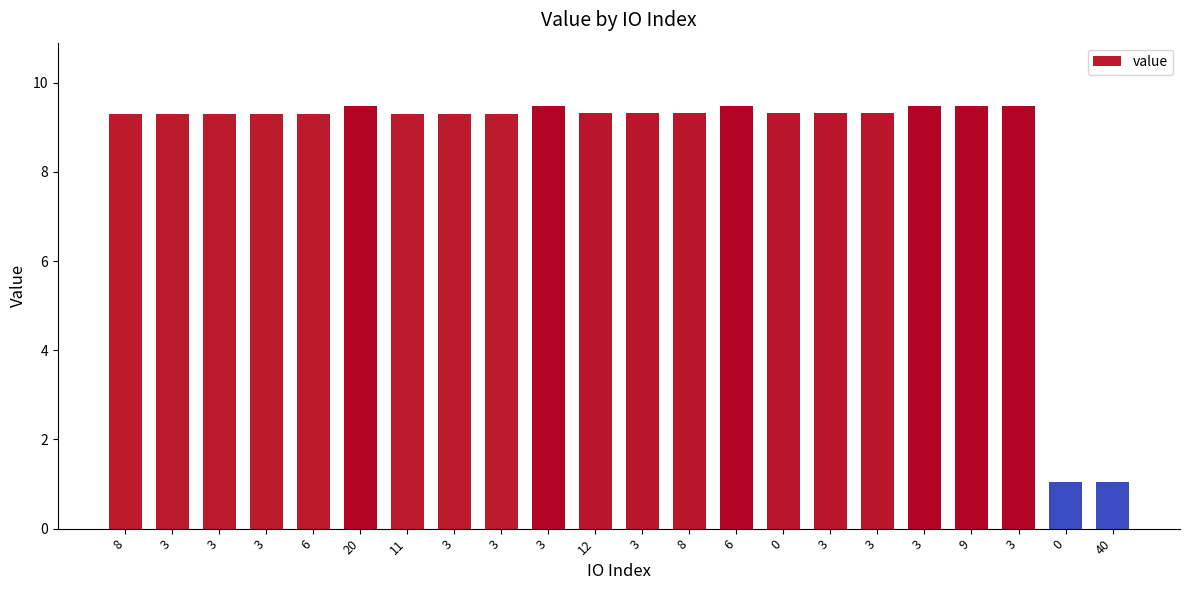

What is the ratio of the value at 9 to the value at 3?

1.0